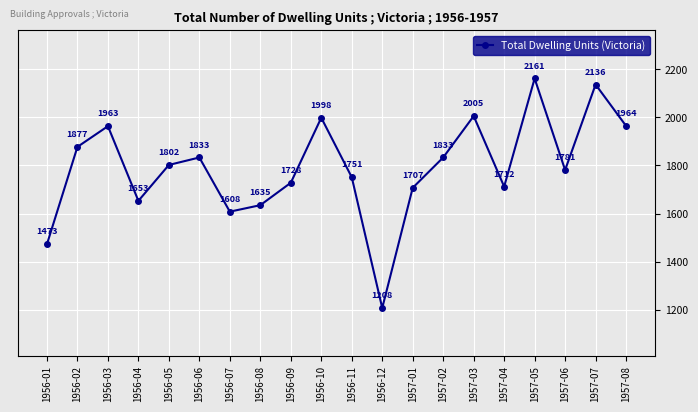

What is the difference between the maximum and minimum values?

953